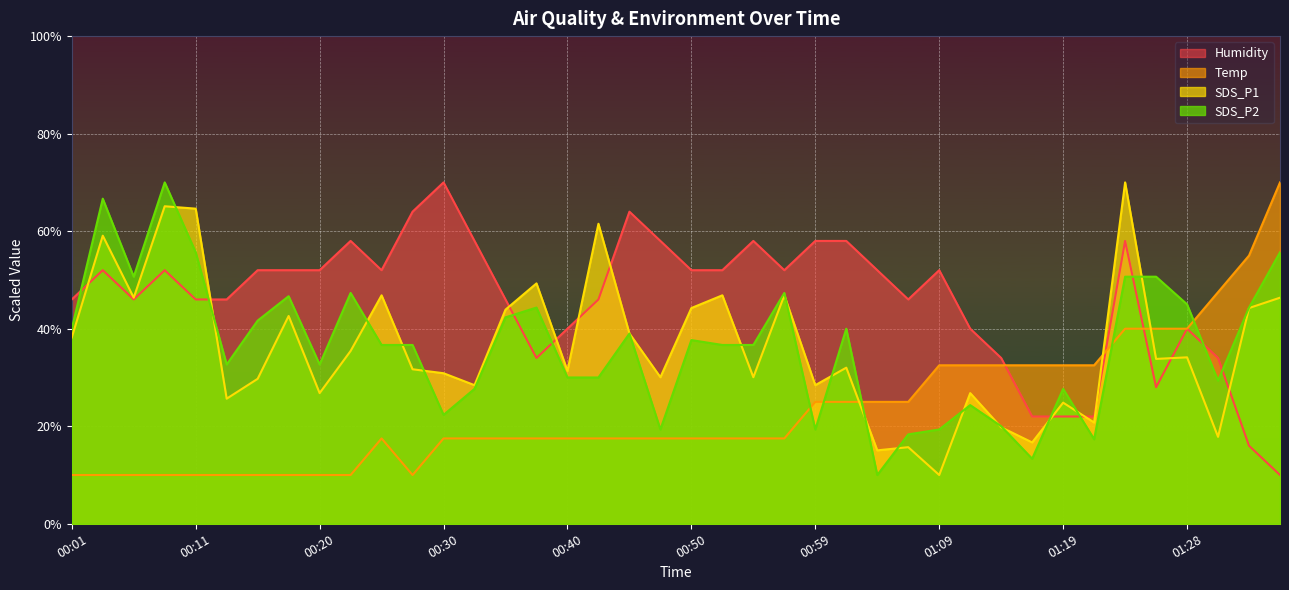

Reading right to left, list all the values displayed in this chart.

Temp: 01:36=70.0	01:33=55.0	01:31=47.5	01:28=40.0	01:26=40.0	01:24=40.0	01:21=32.5	01:19=32.5	01:16=32.5	01:14=32.5	01:11=32.5	01:09=32.5	01:07=25.0	01:04=25.0	01:02=25.0	00:59=25.0	00:57=17.5	00:54=17.5	00:52=17.5	00:50=17.5	00:47=17.5	00:45=17.5	00:42=17.5	00:40=17.5	00:37=17.5	00:35=17.5	00:32=17.5	00:30=17.5	00:28=10.0	00:25=17.5	00:23=10.0	00:20=10.0	00:18=10.0	00:15=10.0	00:13=10.0	00:11=10.0	00:08=10.0	00:06=10.0	00:03=10.0	00:01=10.0
Humidity: 01:36=10.0	01:33=16.0	01:31=34.0	01:28=40.0	01:26=28.0	01:24=58.0	01:21=22.0	01:19=22.0	01:16=22.0	01:14=34.0	01:11=40.0	01:09=52.0	01:07=46.0	01:04=52.0	01:02=58.0	00:59=58.0	00:57=52.0	00:54=58.0	00:52=52.0	00:50=52.0	00:47=58.0	00:45=64.0	00:42=46.0	00:40=40.0	00:37=34.0	00:35=46.0	00:32=58.0	00:30=70.0	00:28=64.0	00:25=52.0	00:23=58.0	00:20=52.0	00:18=52.0	00:15=52.0	00:13=46.0	00:11=46.0	00:08=52.0	00:06=46.0	00:03=52.0	00:01=46.0
SDS_P1: 01:36=46.4	01:33=44.2	01:31=17.8	01:28=34.1	01:26=33.8	01:24=70.0	01:21=20.8	01:19=24.8	01:16=16.7	01:14=19.8	01:11=26.8	01:09=10.0	01:07=15.7	01:04=15.1	01:02=32.0	00:59=28.4	00:57=46.8	00:54=30.1	00:52=46.8	00:50=44.2	00:47=30.1	00:45=39.0	00:42=61.5	00:40=31.4	00:37=49.3	00:35=43.9	00:32=28.4	00:30=30.9	00:28=31.7	00:25=46.8	00:23=35.4	00:20=26.8	00:18=42.6	00:15=29.7	00:13=25.7	00:11=64.6	00:08=65.1	00:06=46.4	00:03=59.1	00:01=38.2
SDS_P2: 01:36=55.7	01:33=44.3	01:31=29.3	01:28=45.0	01:26=50.7	01:24=50.7	01:21=17.3	01:19=27.7	01:16=13.3	01:14=20.0	01:11=24.3	01:09=19.3	01:07=18.3	01:04=10.0	01:02=40.0	00:59=19.3	00:57=47.3	00:54=36.7	00:52=36.7	00:50=37.7	00:47=19.3	00:45=39.0	00:42=30.0	00:40=30.0	00:37=44.3	00:35=42.3	00:32=27.7	00:30=22.3	00:28=36.7	00:25=36.7	00:23=47.3	00:20=32.7	00:18=46.7	00:15=41.7	00:13=32.7	00:11=55.7	00:08=70.0	00:06=50.7	00:03=66.7	00:01=40.0